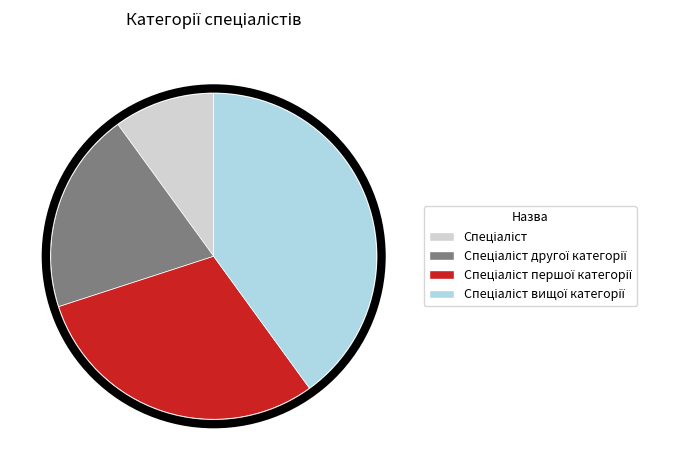

Is there any slice that represents more than half of the pie?

No